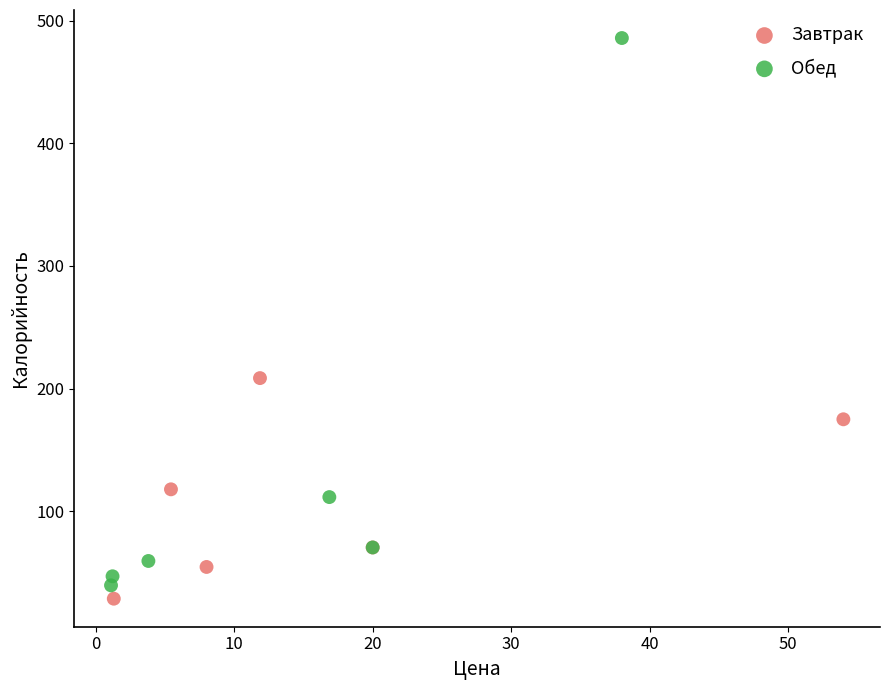

Which series has the widest spread of Y values?

Обед